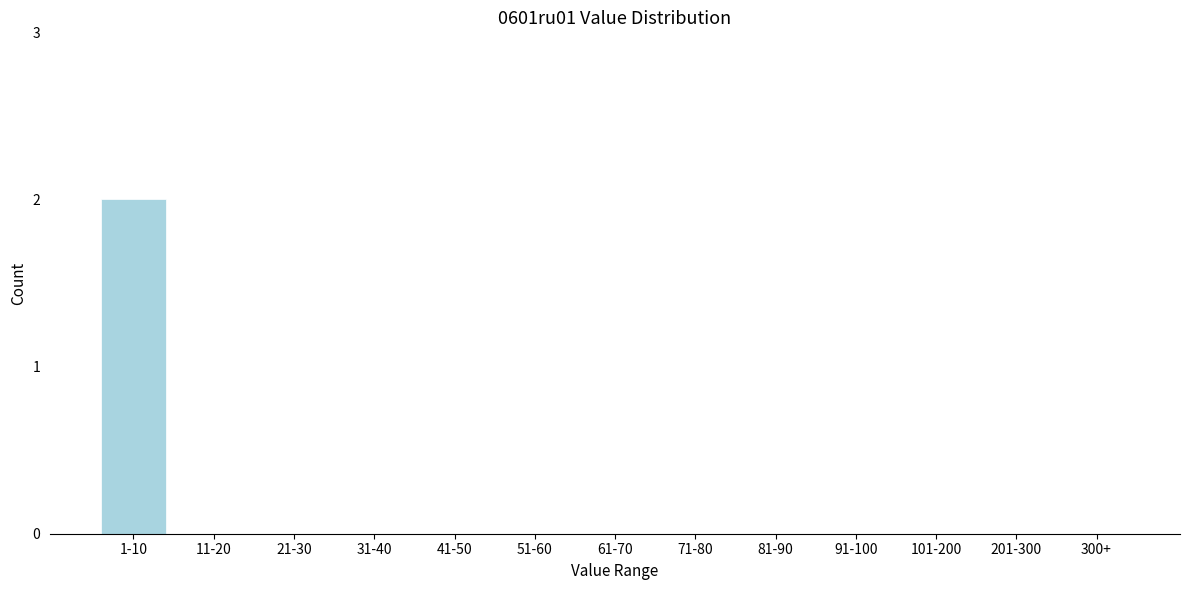

True or false: the data shows 1 at 21-30.

False